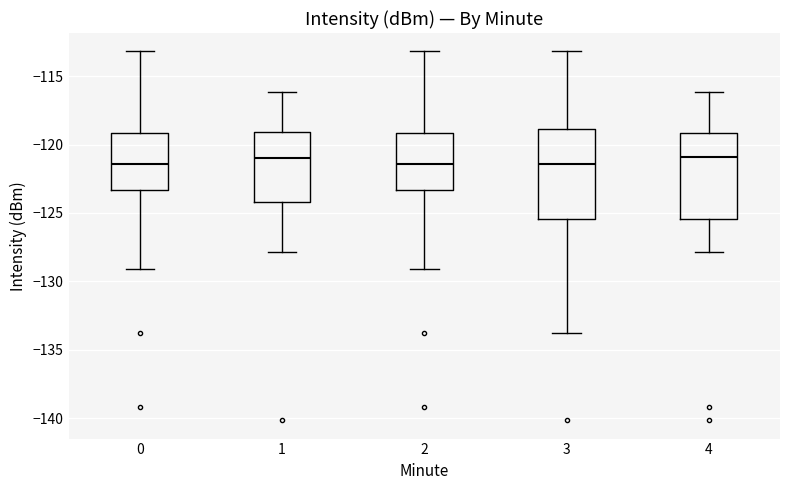

Reading left to right, transcribe this box plot: for each box, give where its median line is, the range the box spans, and where its two whiskers end, as read against the y-axis. The values are not printed on the chart, so give them approximately, as read against the axis.

0: median -121.5, box -123.5 to -119.0, whiskers -129.0 to -113.0
1: median -121.0, box -124.0 to -119.0, whiskers -128.0 to -116.0
2: median -121.5, box -123.5 to -119.0, whiskers -129.0 to -113.0
3: median -121.5, box -125.5 to -119.0, whiskers -134.0 to -113.0
4: median -121.0, box -125.5 to -119.0, whiskers -128.0 to -116.0